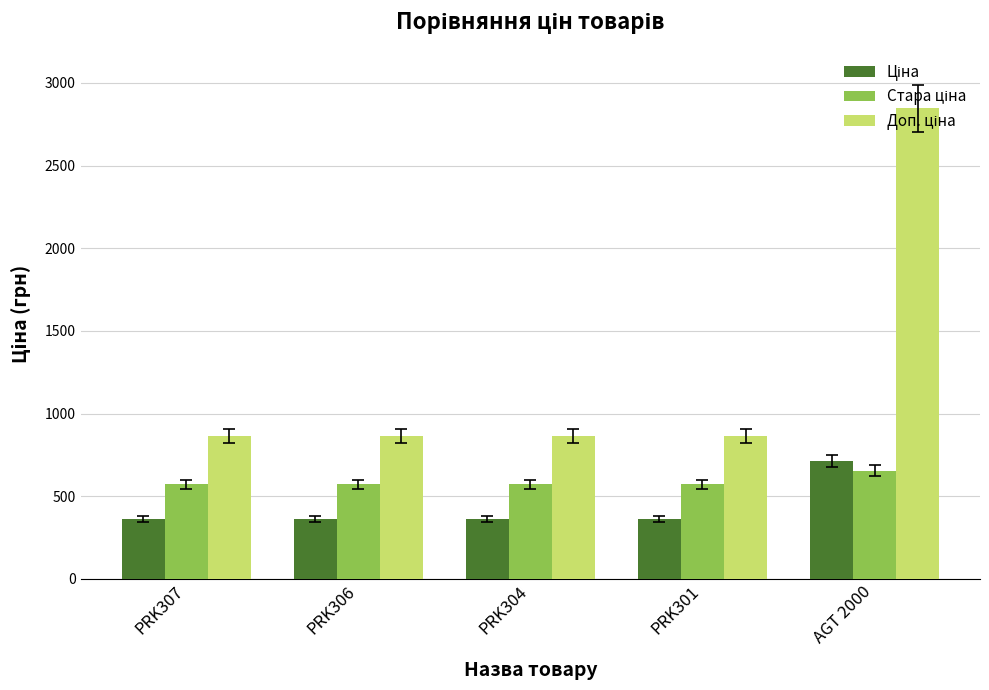

How many distinct data groups are displayed?

3